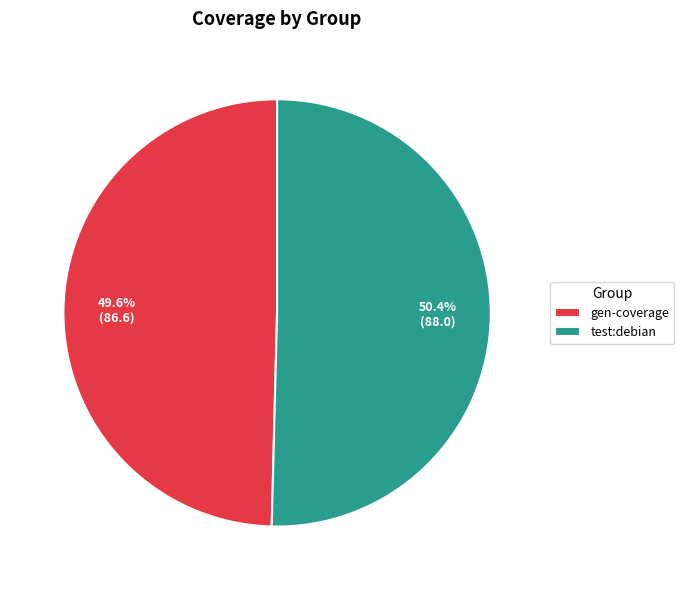

Approximately how many times larger is the value at gen-coverage compared to test:debian?

1.0